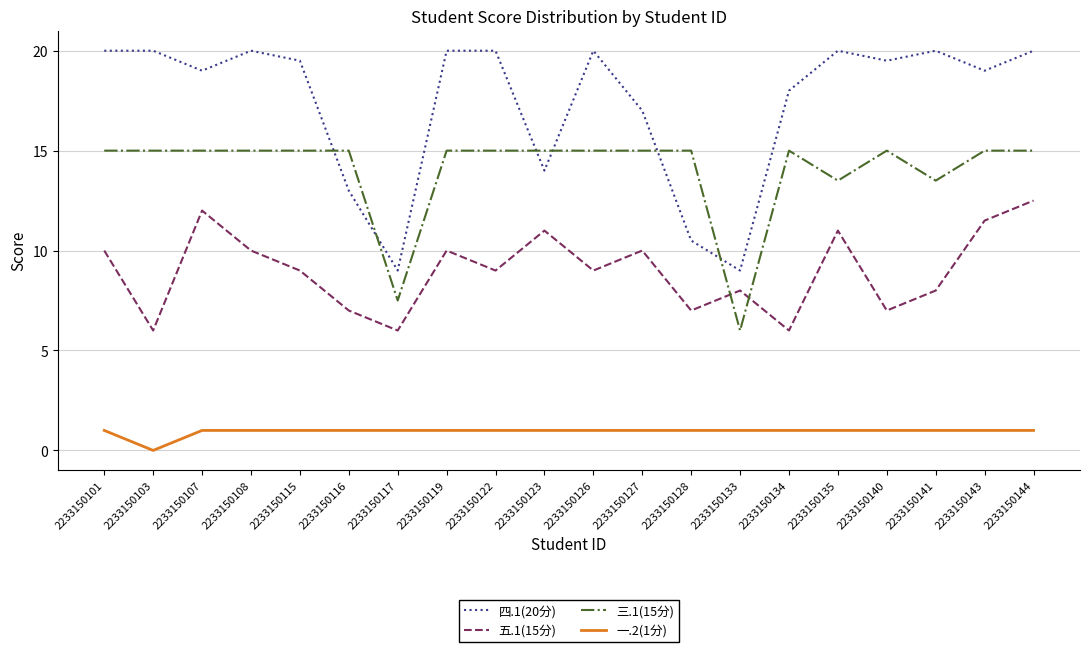

True or false: 三.1(15分) has a value of 13.5 at 2233150141.

True